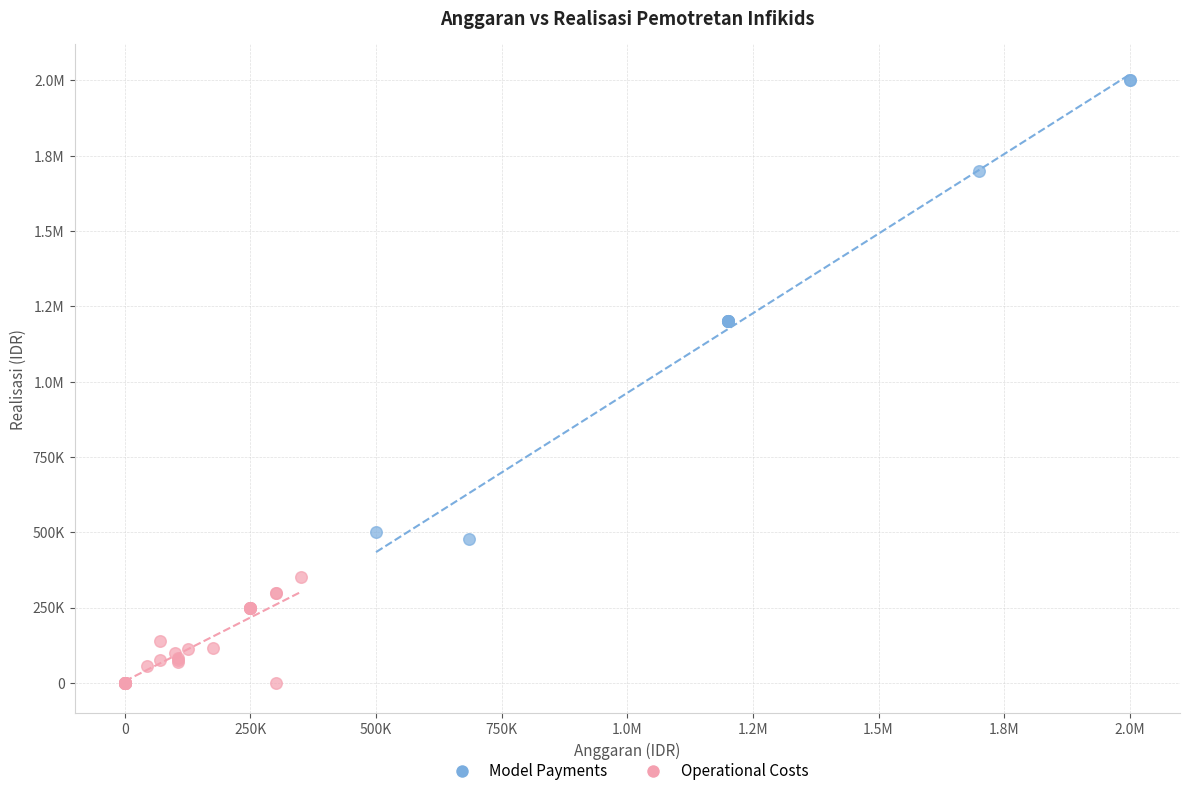

What are all the series names shown in the legend?

Model Payments, Operational Costs